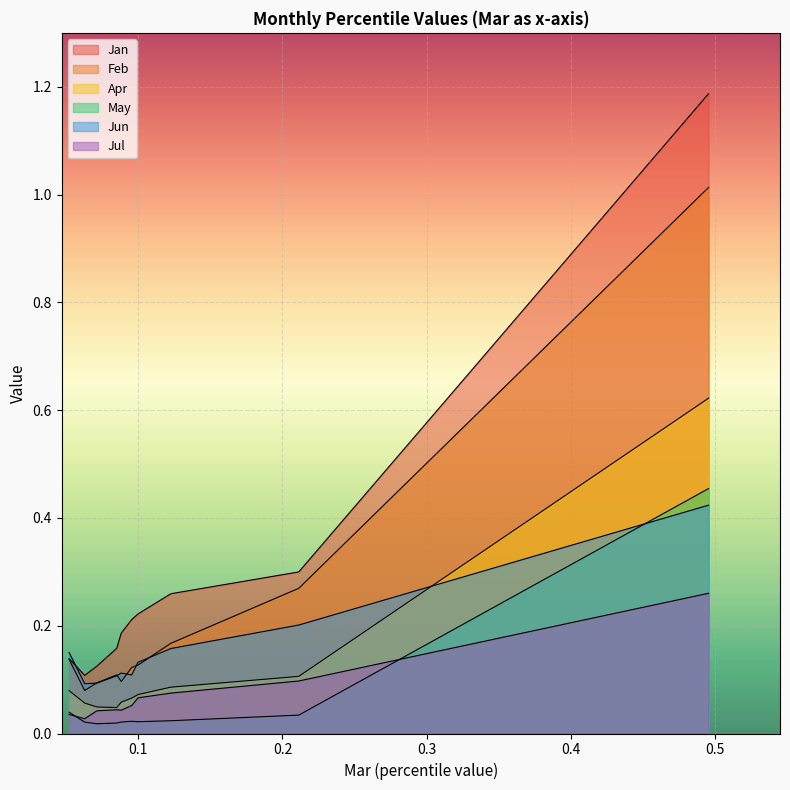

Reading right to left, list all the values displayed in this chart.

Jan: pct95=1.2	pct85=0.3	pct75=0.3	pct65=0.2	pct55=0.2	pct45=0.2	pct35=0.2	pct25=0.1	pct15=0.1	pct05=0.1
Feb: pct95=1.0	pct85=0.3	pct75=0.2	pct65=0.1	pct55=0.1	pct45=0.1	pct35=0.1	pct25=0.1	pct15=0.1	pct05=0.1
Apr: pct95=0.6	pct85=0.1	pct75=0.1	pct65=0.1	pct55=0.1	pct45=0.1	pct35=0.0	pct25=0.0	pct15=0.1	pct05=0.1
May: pct95=0.5	pct85=0.0	pct75=0.0	pct65=0.0	pct55=0.0	pct45=0.0	pct35=0.0	pct25=0.0	pct15=0.0	pct05=0.0
Jun: pct95=0.4	pct85=0.2	pct75=0.2	pct65=0.1	pct55=0.1	pct45=0.1	pct35=0.1	pct25=0.1	pct15=0.1	pct05=0.2
Jul: pct95=0.3	pct85=0.1	pct75=0.1	pct65=0.1	pct55=0.1	pct45=0.0	pct35=0.0	pct25=0.0	pct15=0.0	pct05=0.0